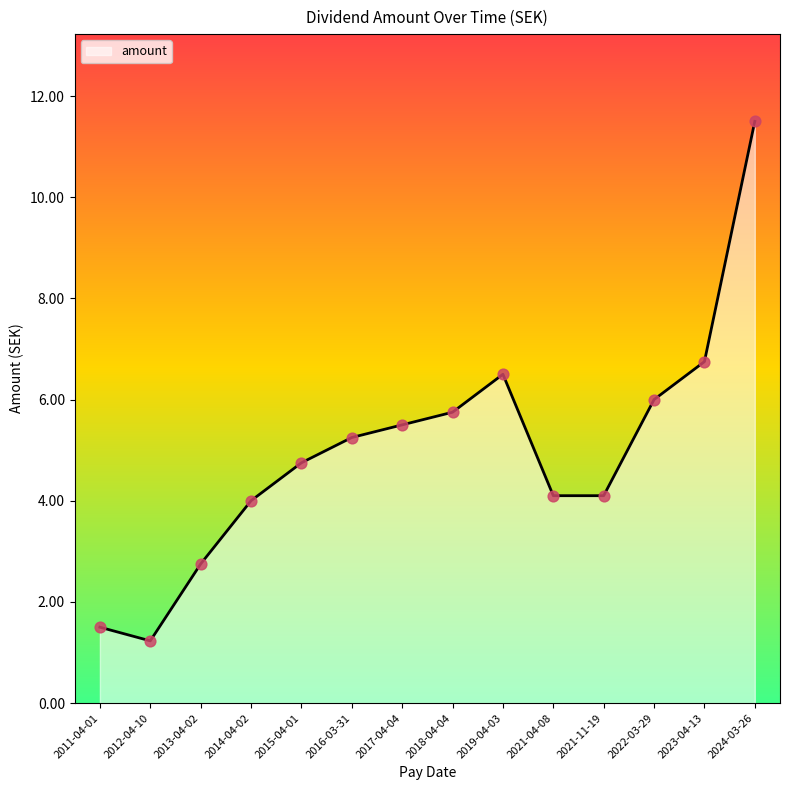

Between 2024-03-26 and 2021-11-19, which is larger?

2024-03-26